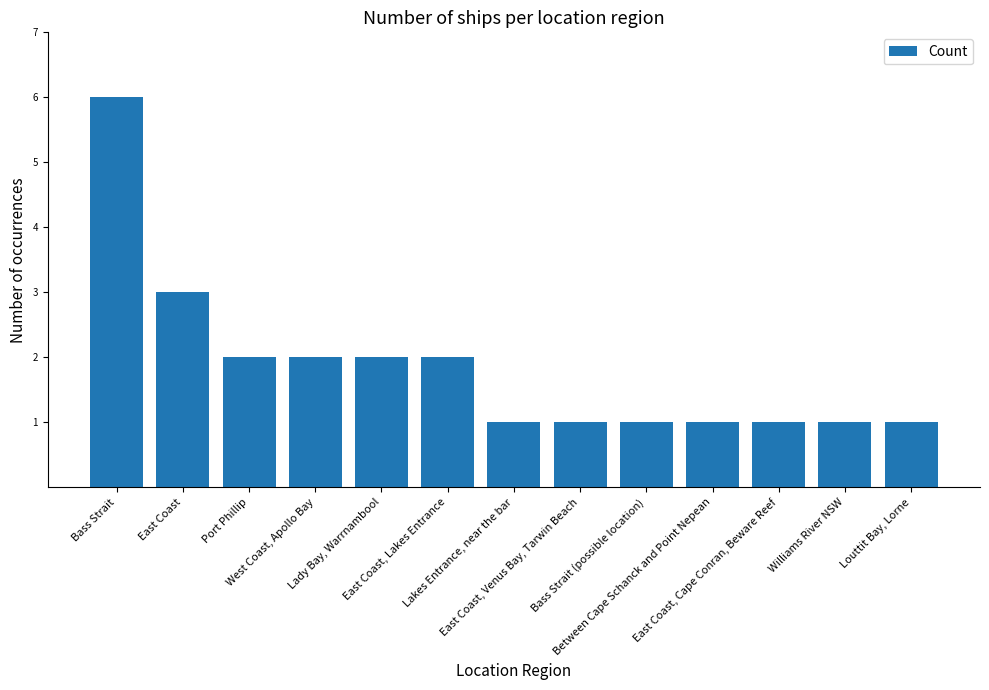

What is the value of the 8th bar from the left?

1